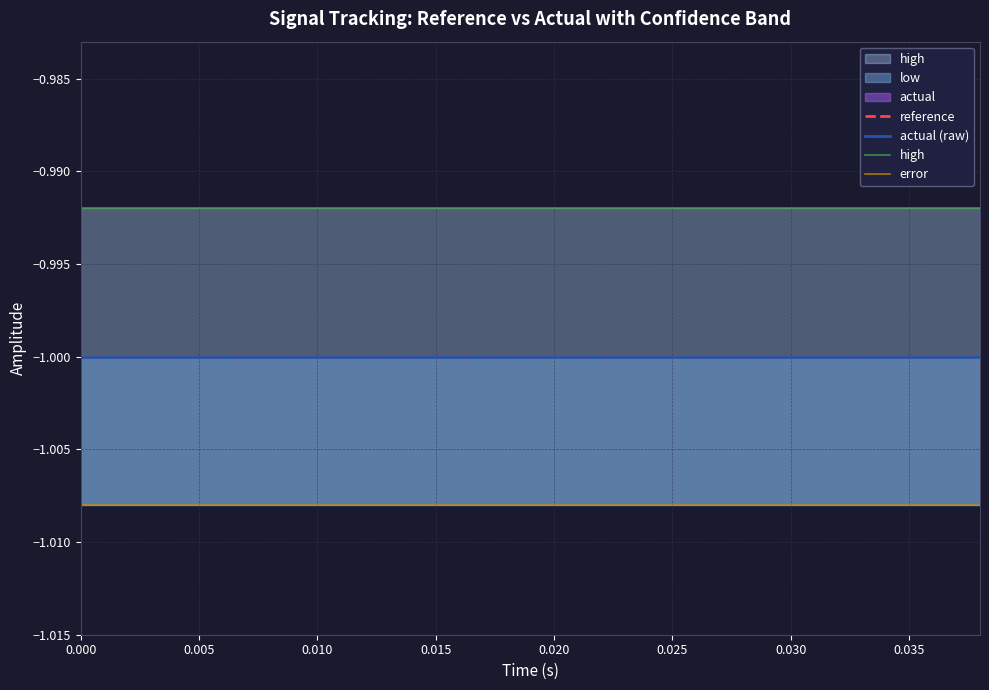

True or false: actual (raw) and error intersect in this chart.

False